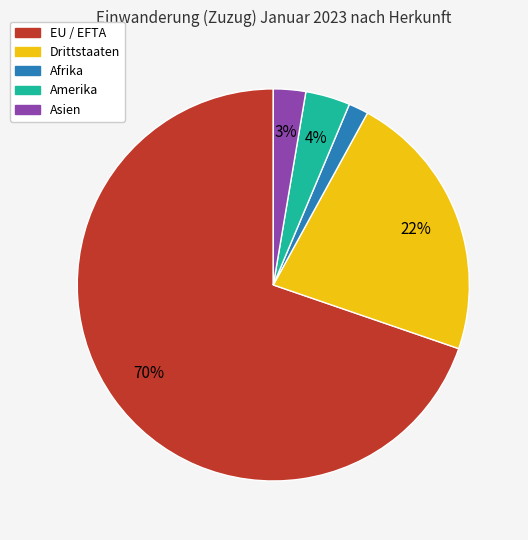

Is there any slice that represents more than half of the pie?

Yes